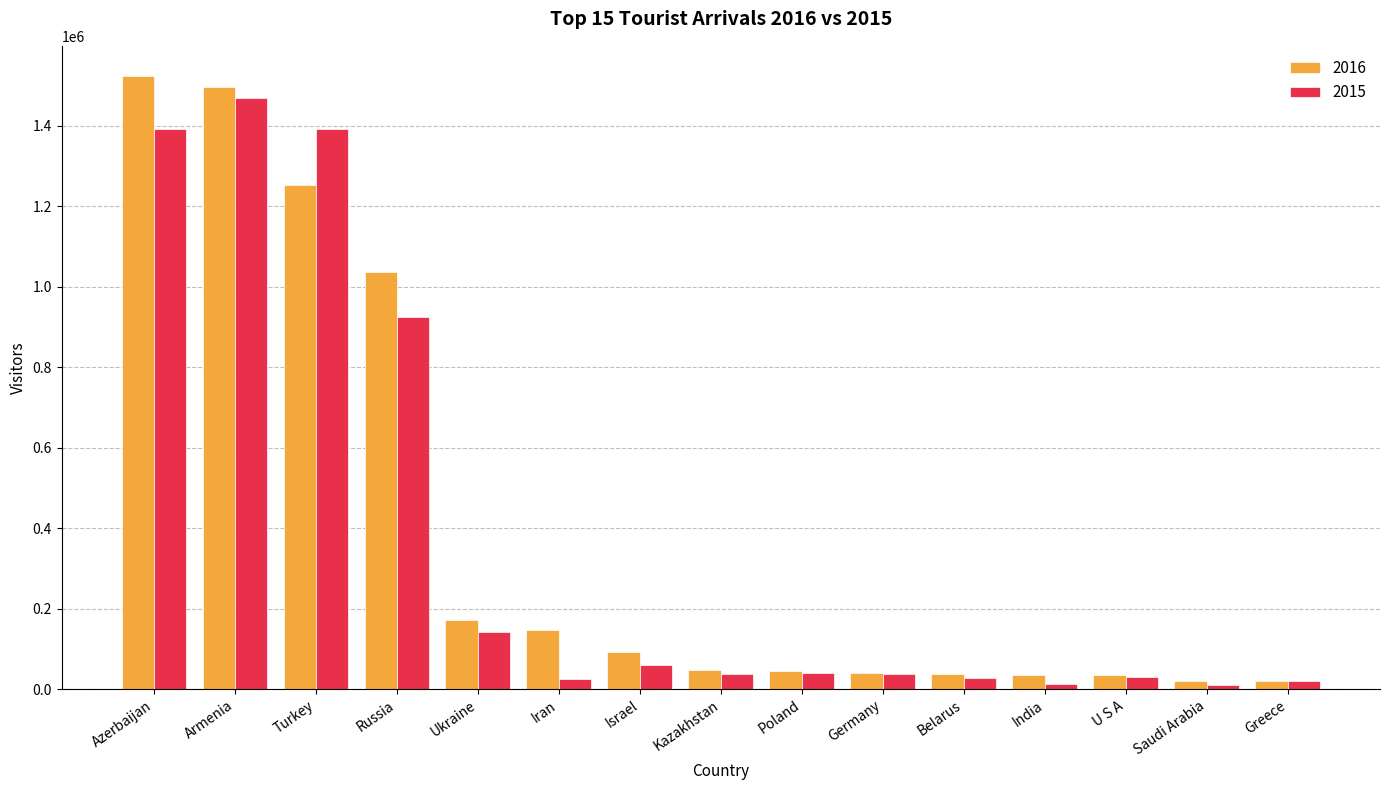

Which series changed the most between Turkey and Greece?

2015